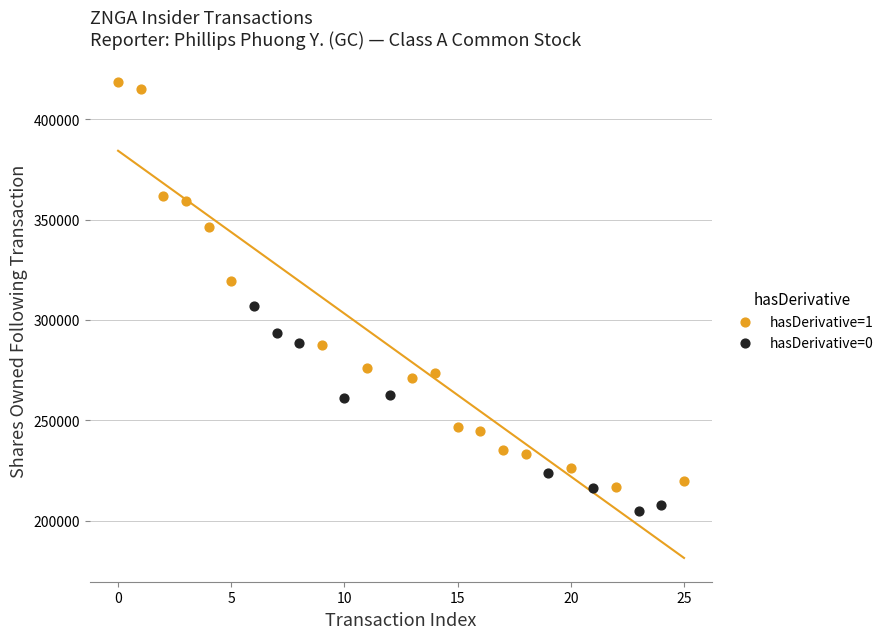

Which series reaches the minimum Y coordinate?

hasDerivative=0